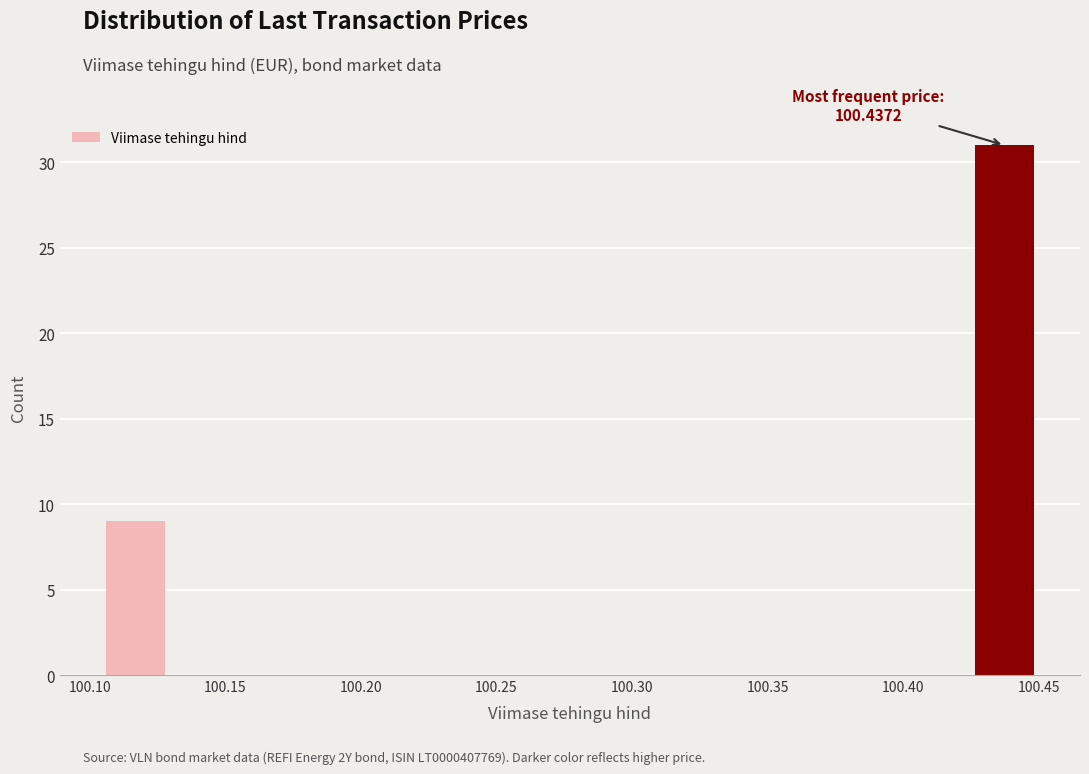

Over which range of the x-axis is the bar tallest?

100.425 to 100.450